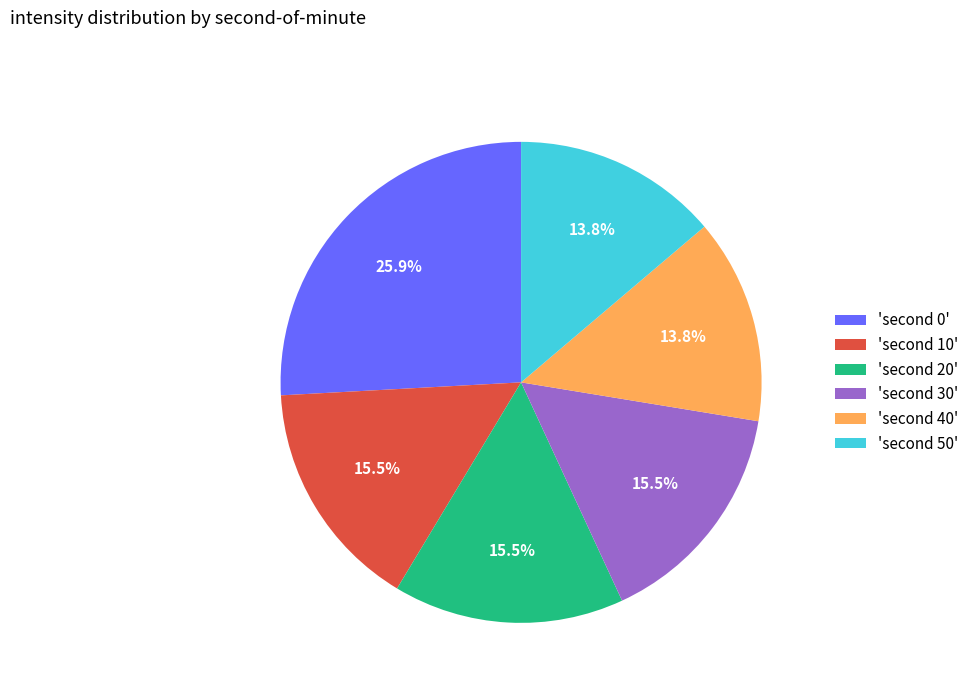

What is the largest slice in the pie chart?

'second 0'